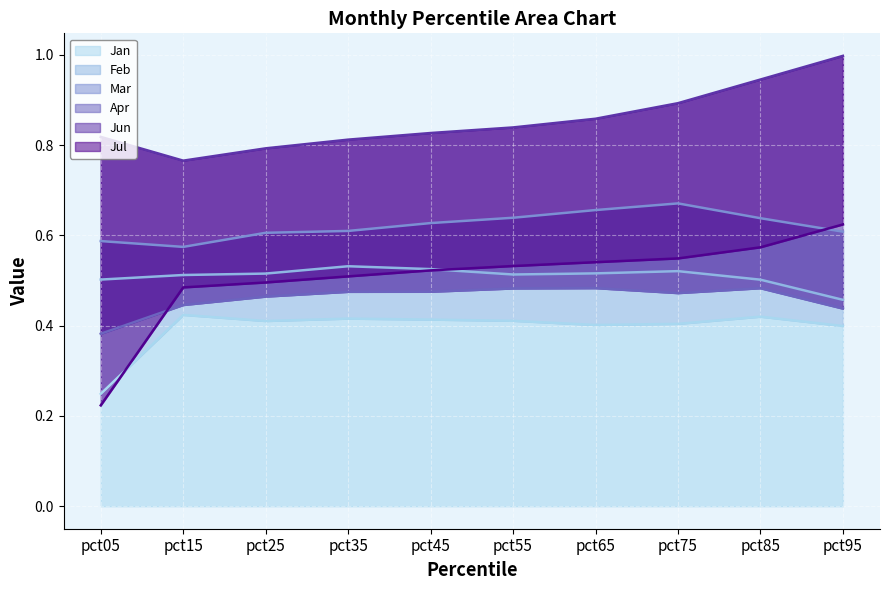

Count the number of data series in this chart.

6